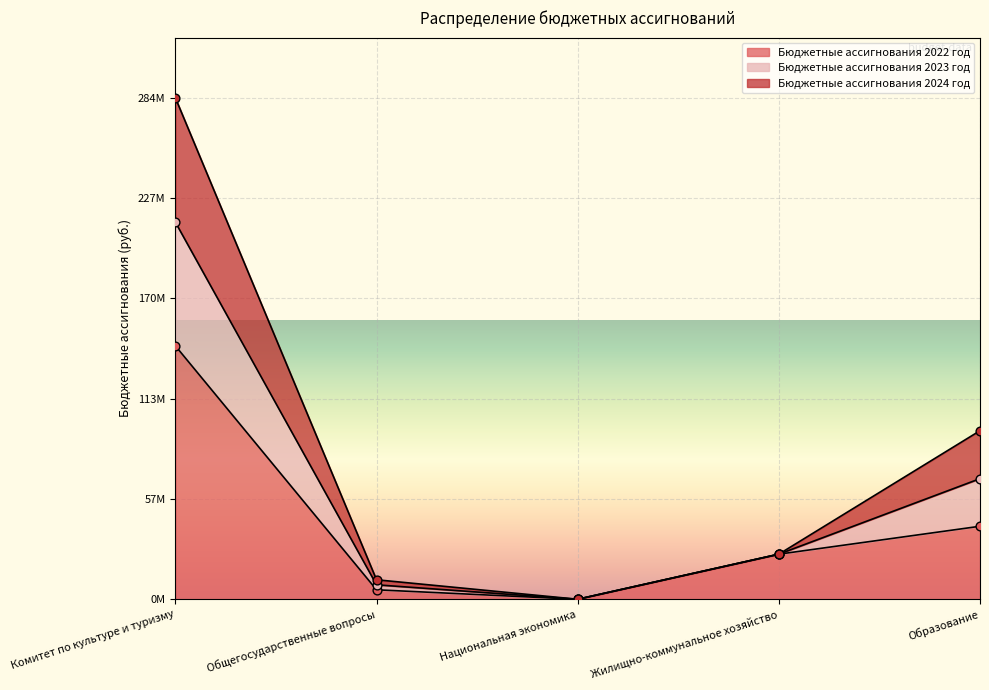

Is the value of Бюджетные ассигнования 2023 год at Национальная экономика greater than the value of Бюджетные ассигнования 2024 год at Комитет по культуре и туризму?

No